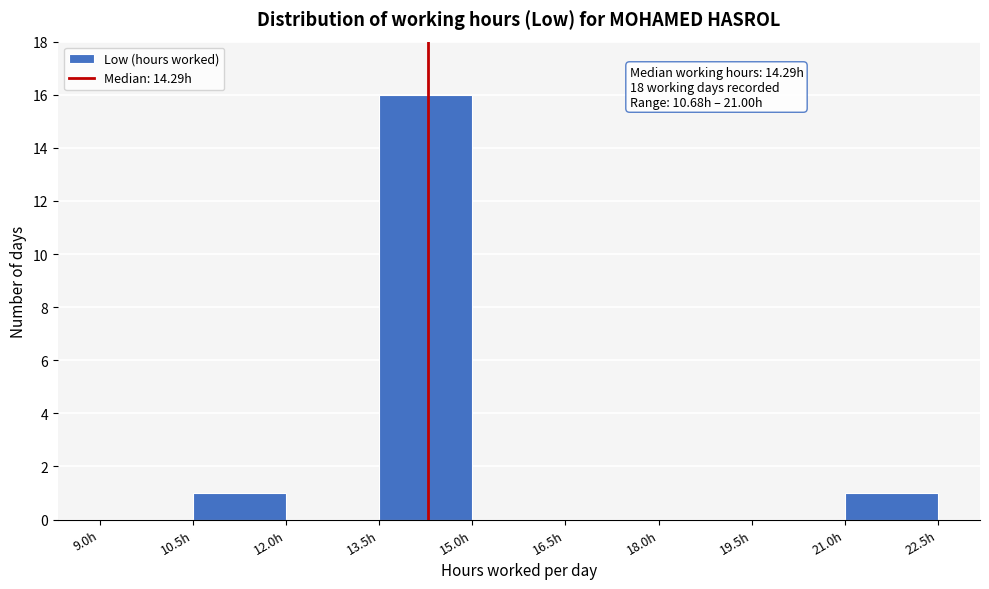

Which range on the x-axis has the tallest bar?

13.5 to 15.0